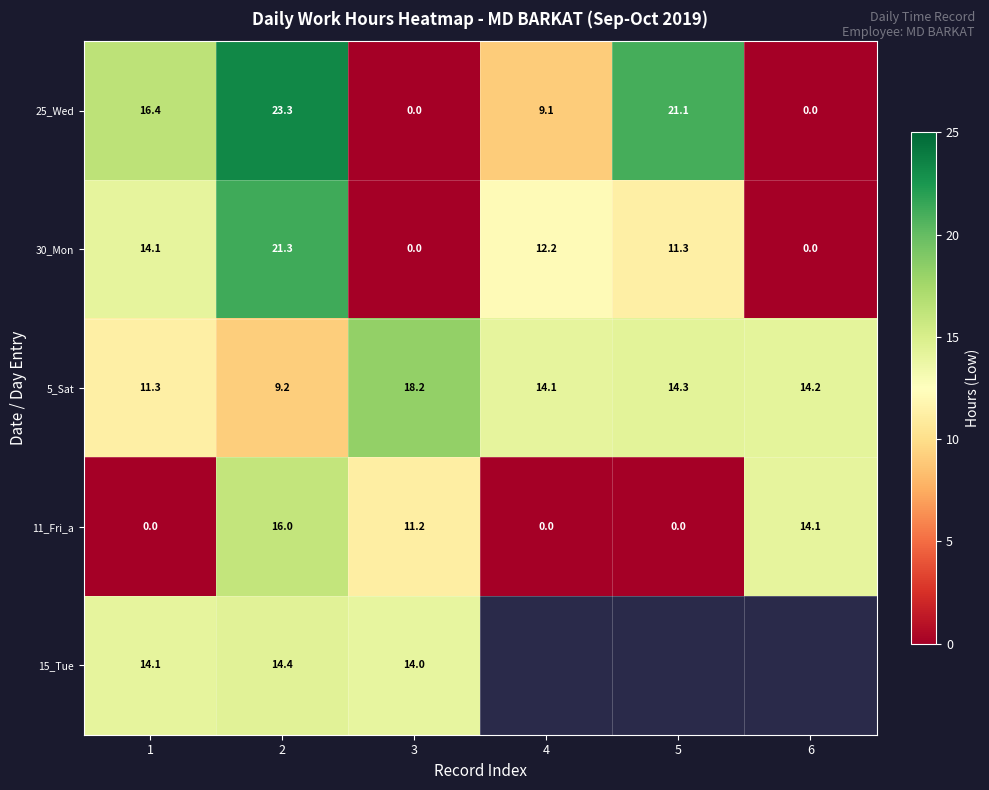

What is the highest value of the 5_Sat series?

18.2